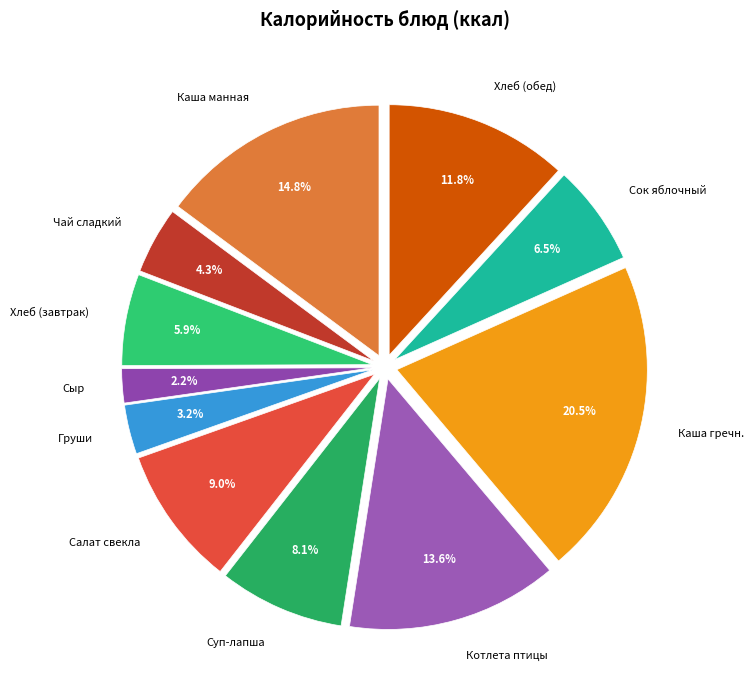

Is there any slice that represents more than half of the pie?

No